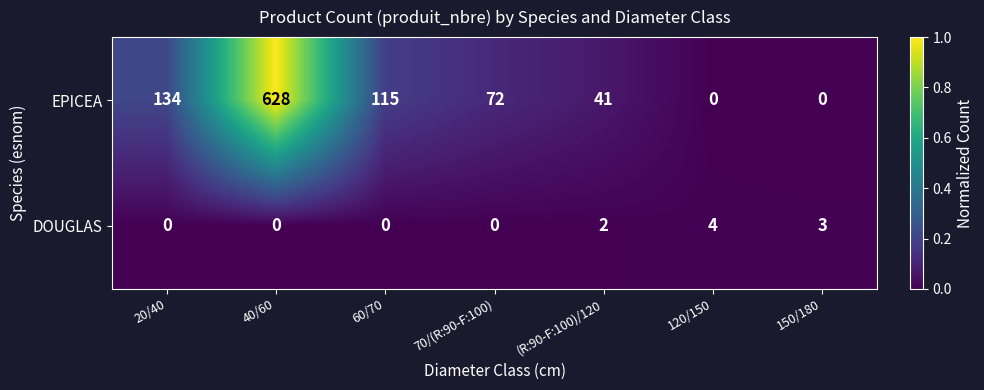

Which series has the largest total across all categories?

EPICEA